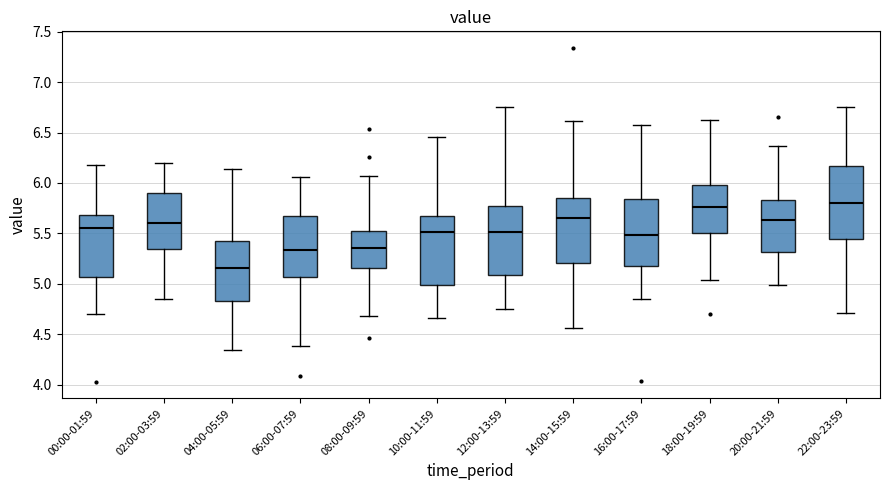

Where does the median line of the box for 22:00-23:59 sit on the y-axis? The values are not printed on the chart, so give them approximately, as read against the axis.

5.80